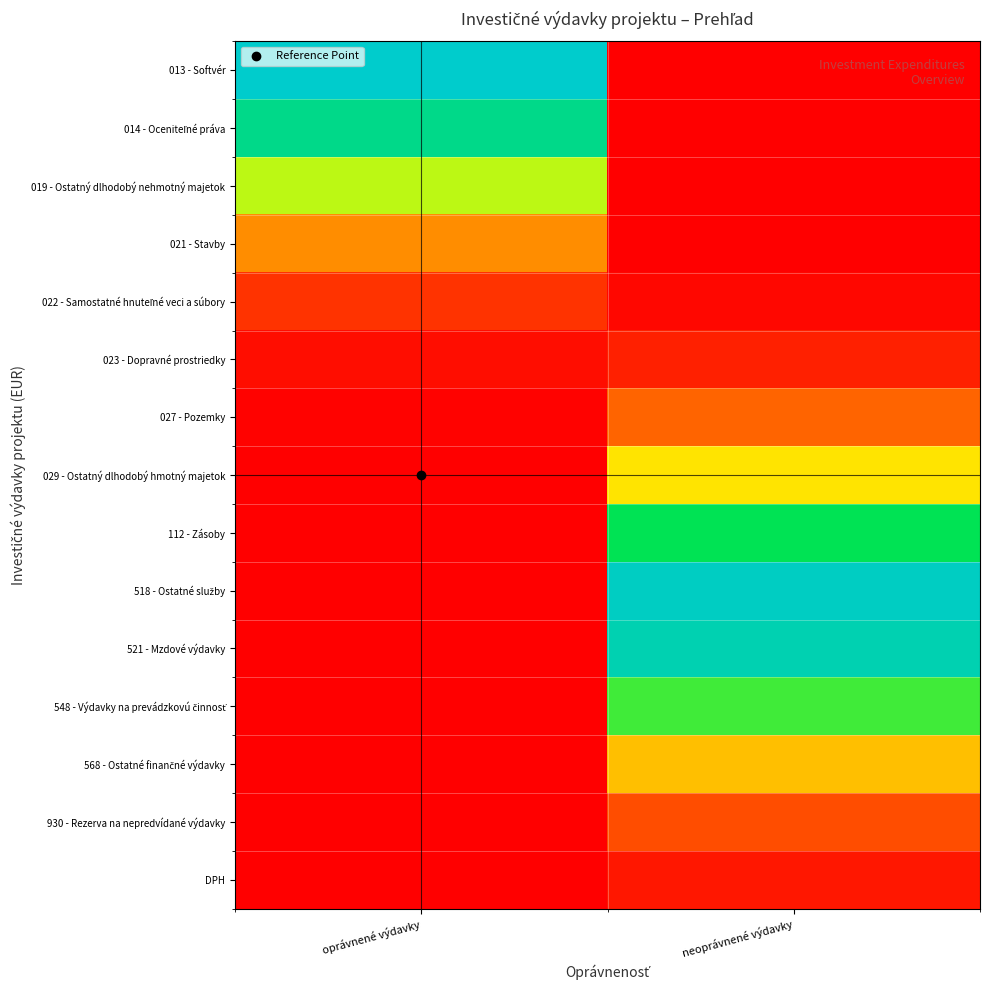

How many categories are shown in the chart?

2